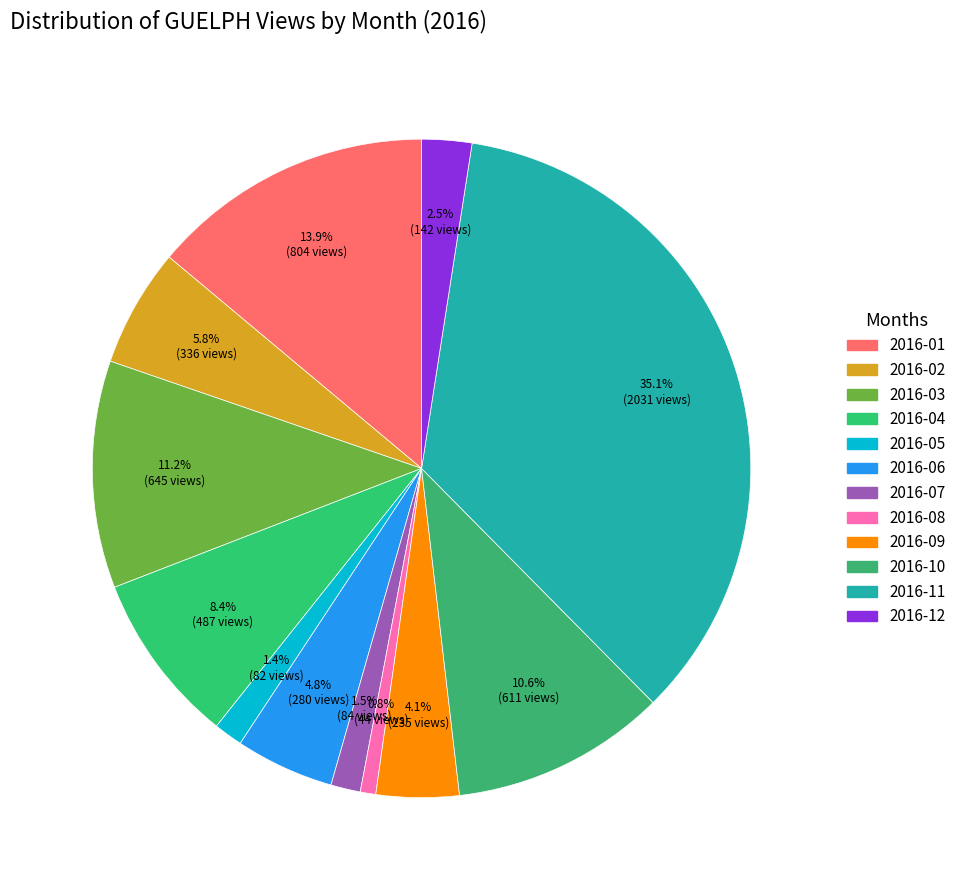

Combined, do 2016-05 and 2016-08 account for over 50%?

No